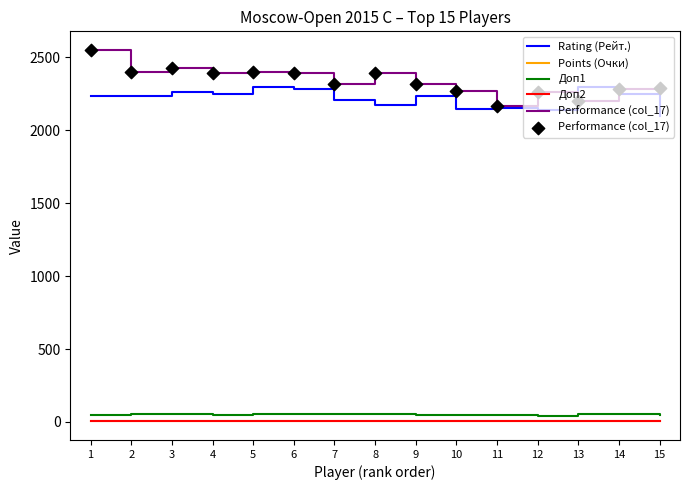

Is the value of Доп1 at 1 greater than the value of Rating (Рейт.) at 6?

No